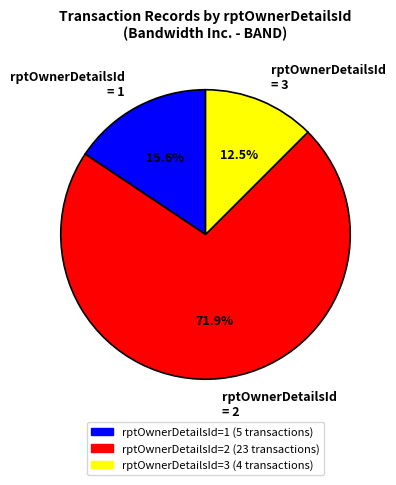

Which has a higher value, rptOwnerDetailsId = 1 or rptOwnerDetailsId = 3?

rptOwnerDetailsId = 1